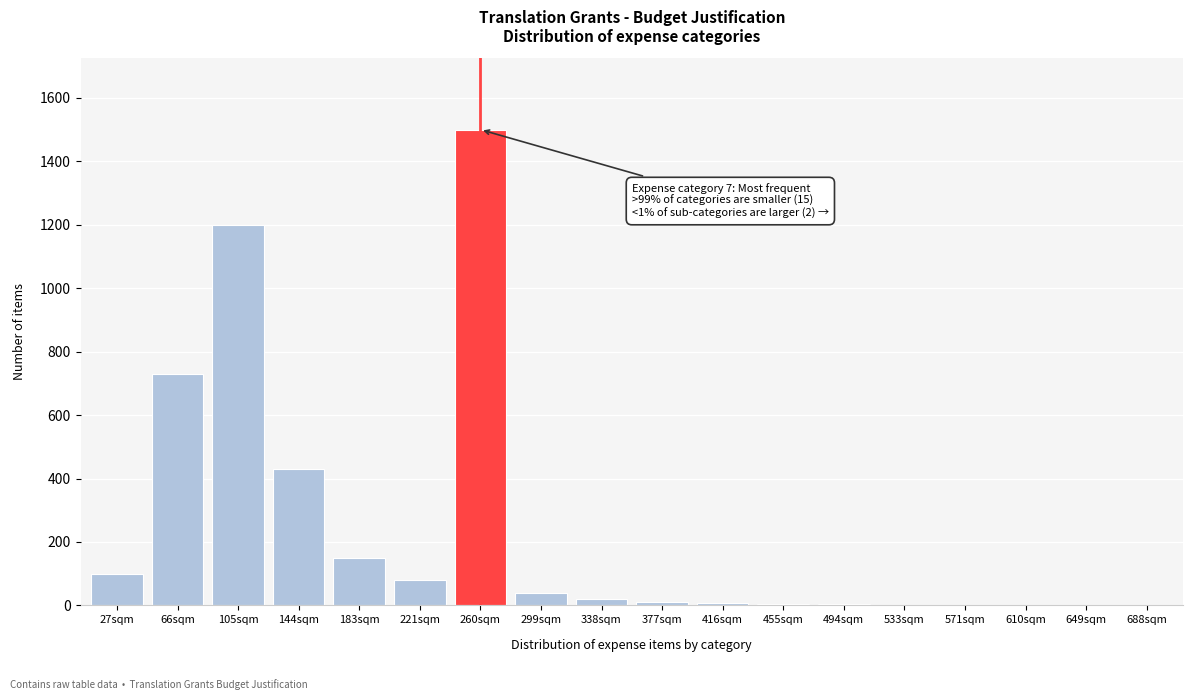

Which has a higher value, 105sqm or 27sqm?

105sqm